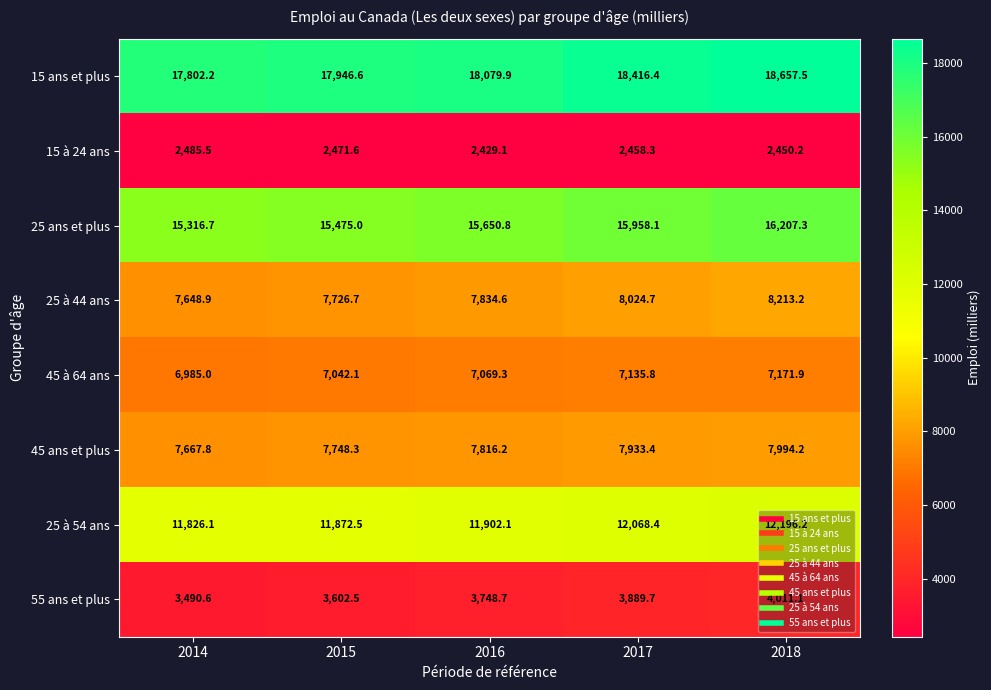

Between 2014 and 2016, which series saw the biggest shift?

25 ans et plus